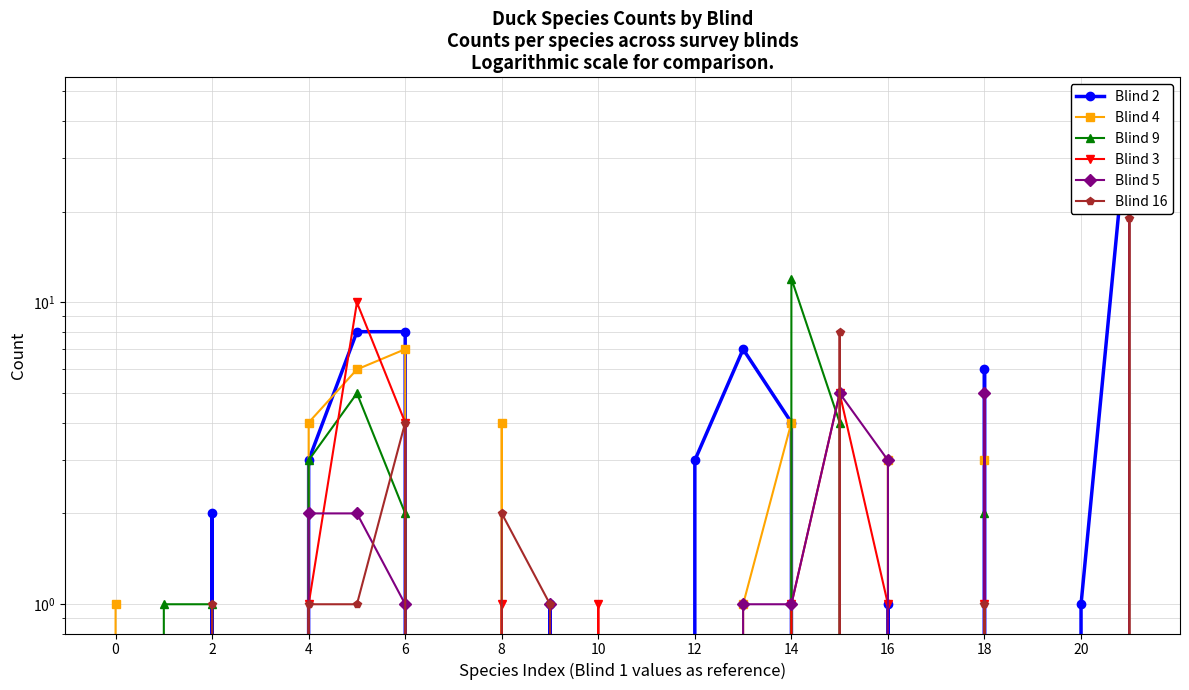

How many interior local peaks does the Blind 3 series have?

5